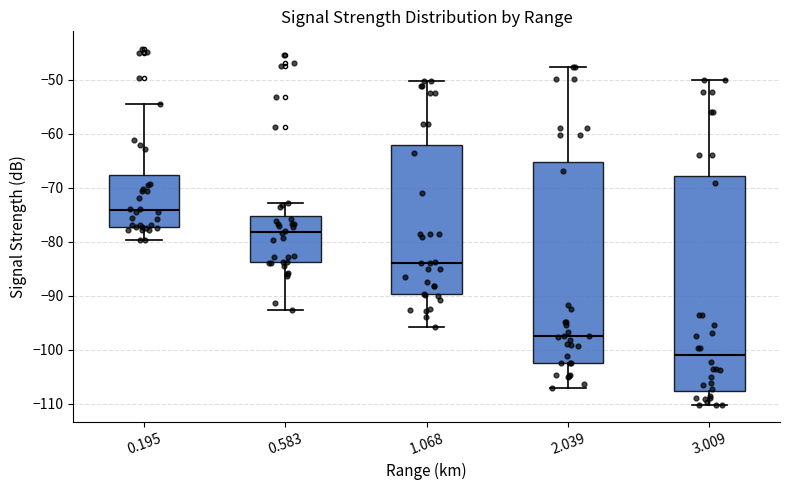

Which box is the tallest, from its lower edge to its upper edge?

3.009